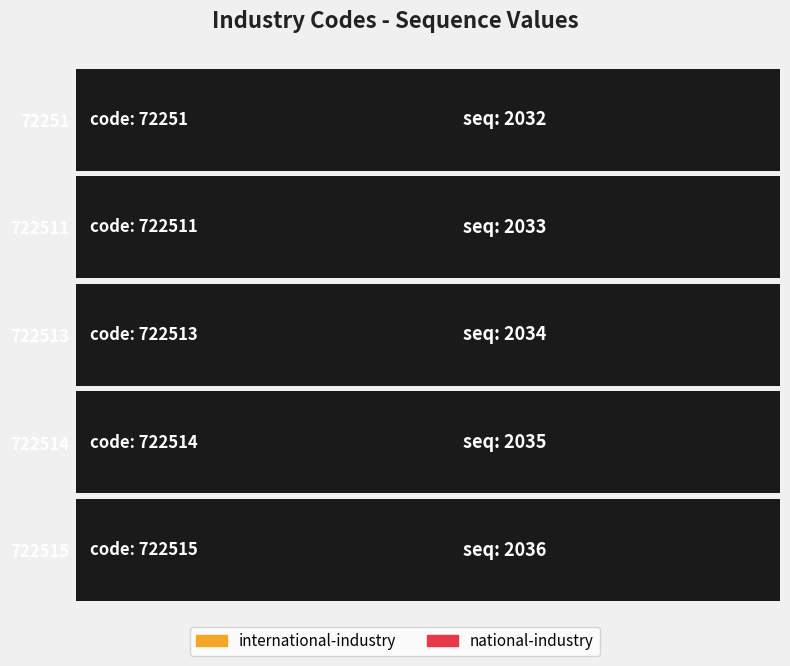

What is the sum of all values?

10170